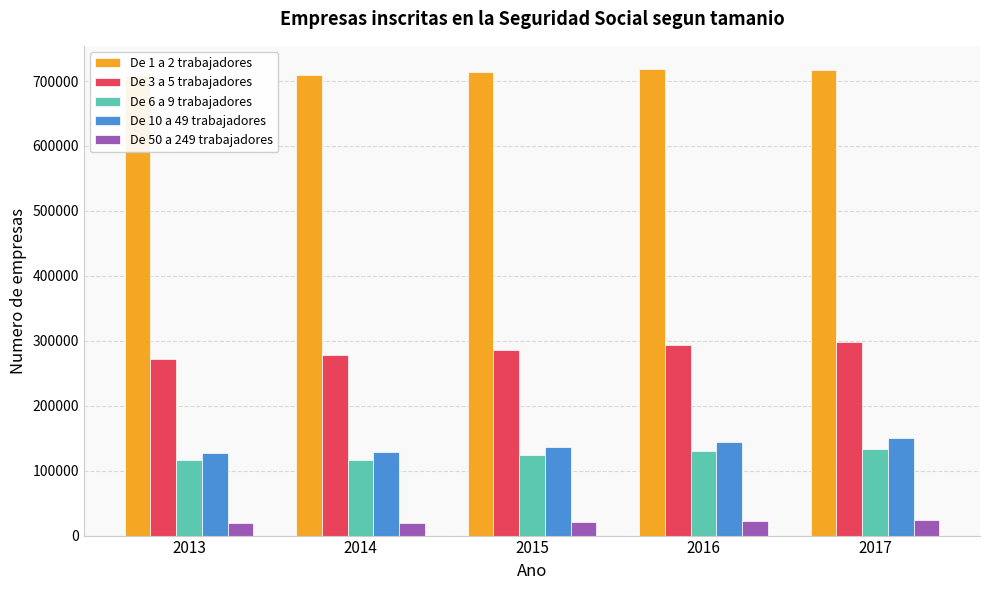

At which category is the sum across all series the highest?

2017